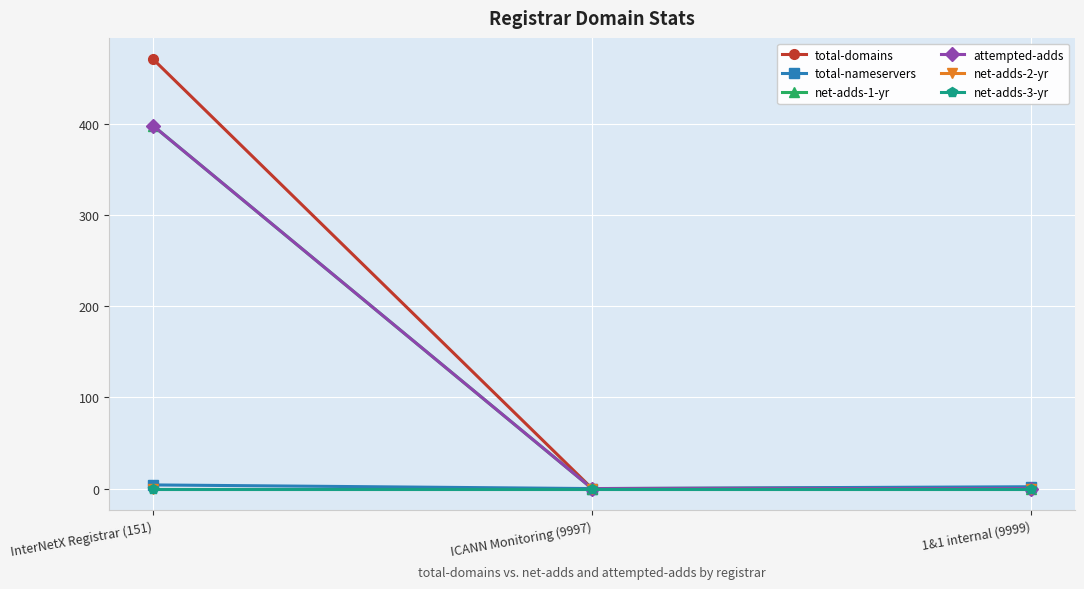

Does the chart have visible grid lines?

Yes